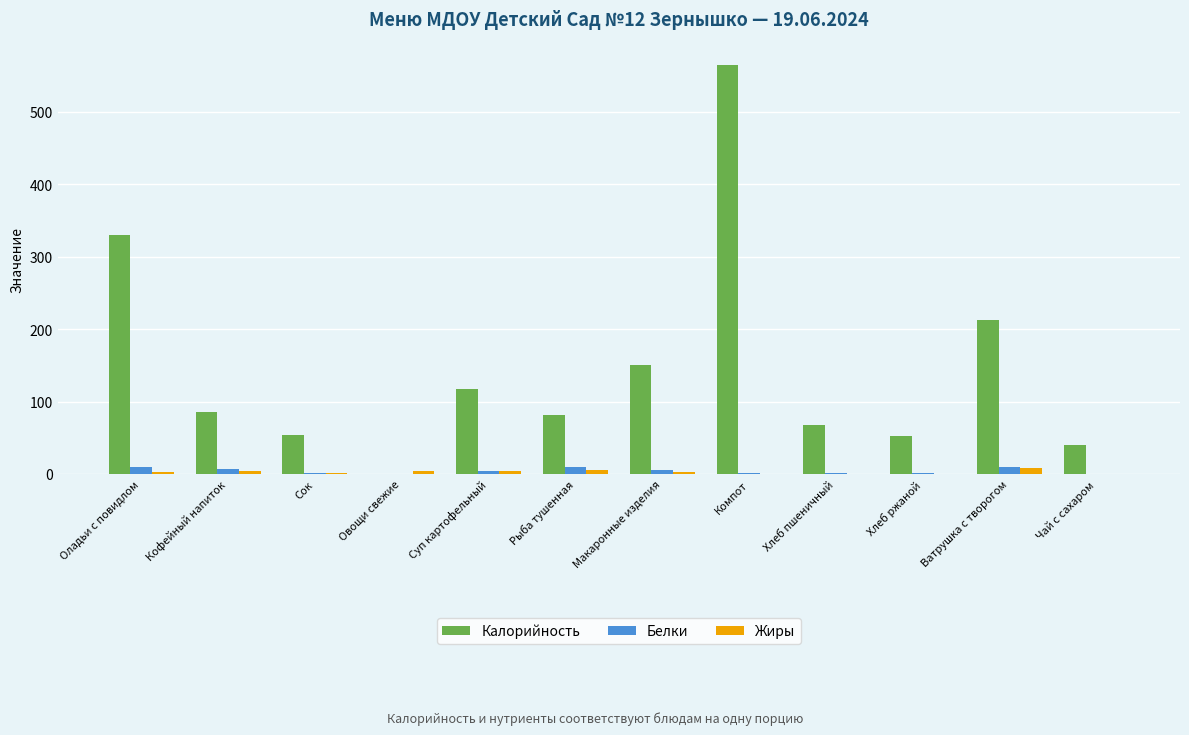

Is the value of Калорийность at Ватрушка с творогом greater than the value of Белки at Ватрушка с творогом?

Yes